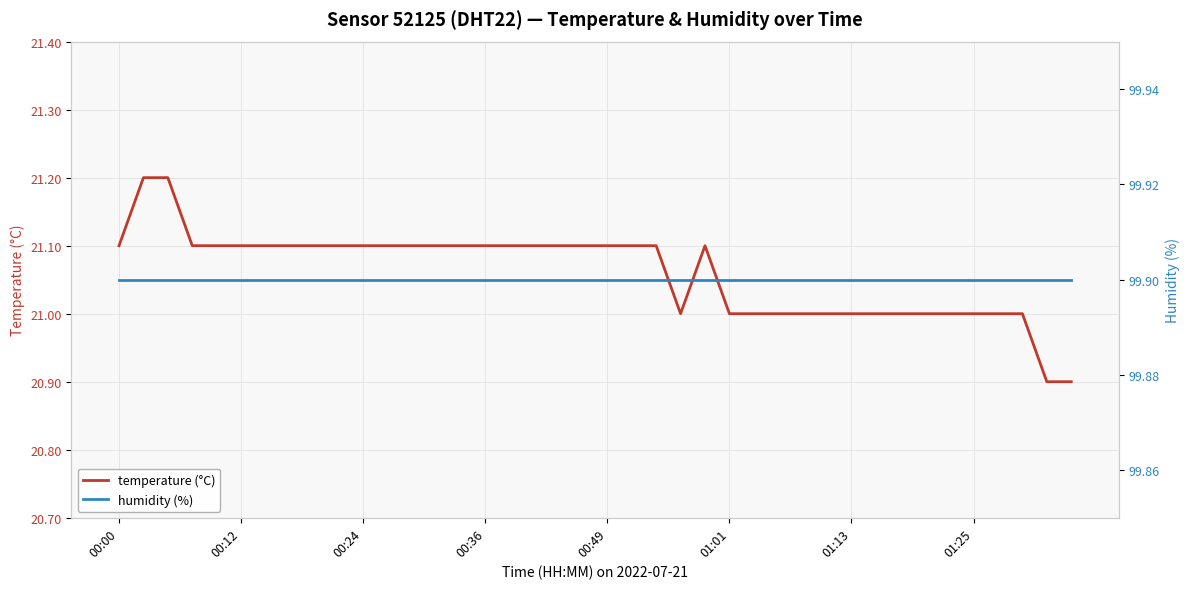

Which category has the highest value in the humidity (%) series?

00:00